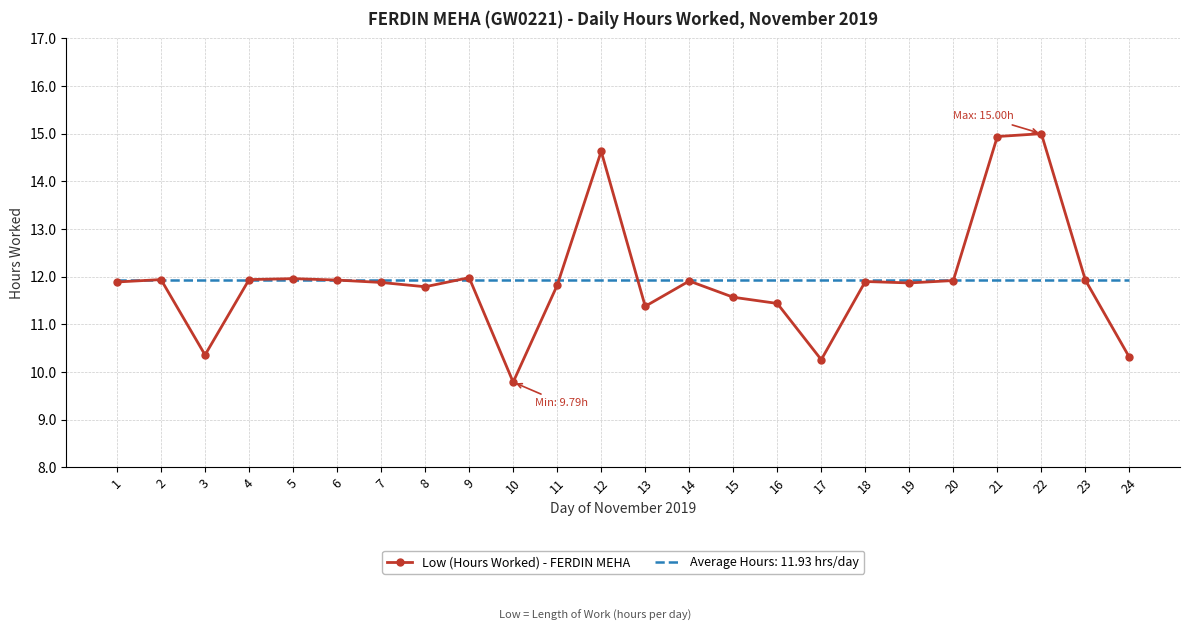

What is the difference between the highest and lowest values at 22?

3.1